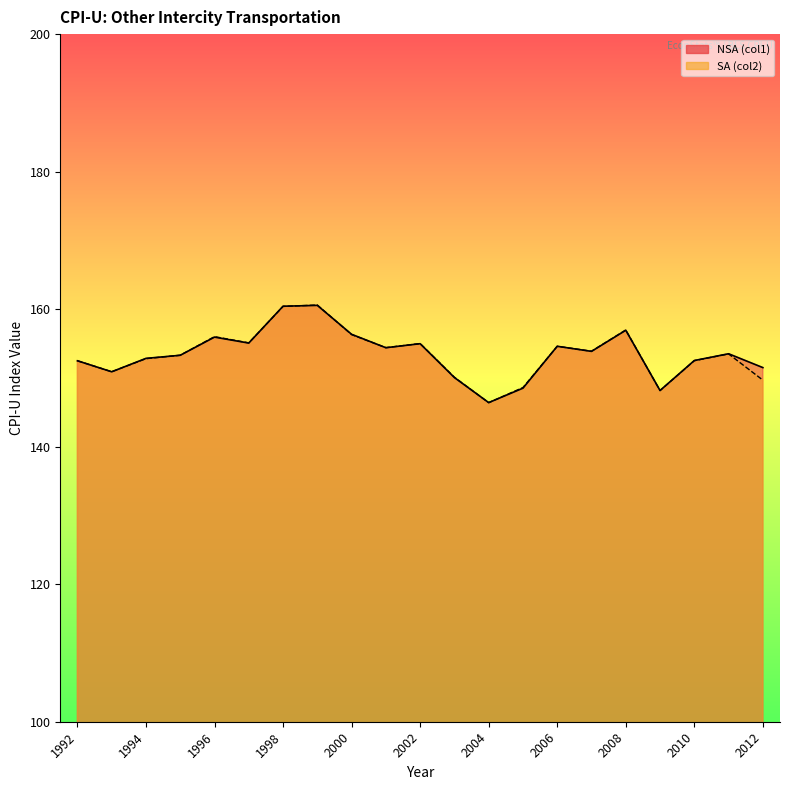

What is the difference between the SA (col2) values at 1998 and 2005?

11.8